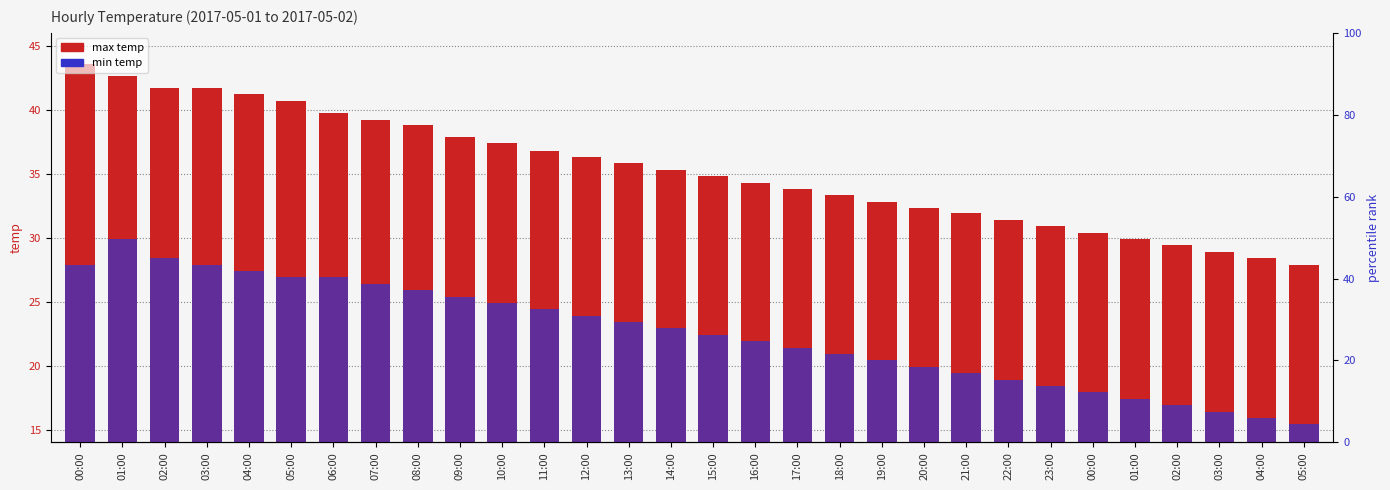

At which label does max temp first exceed 35?

00:00